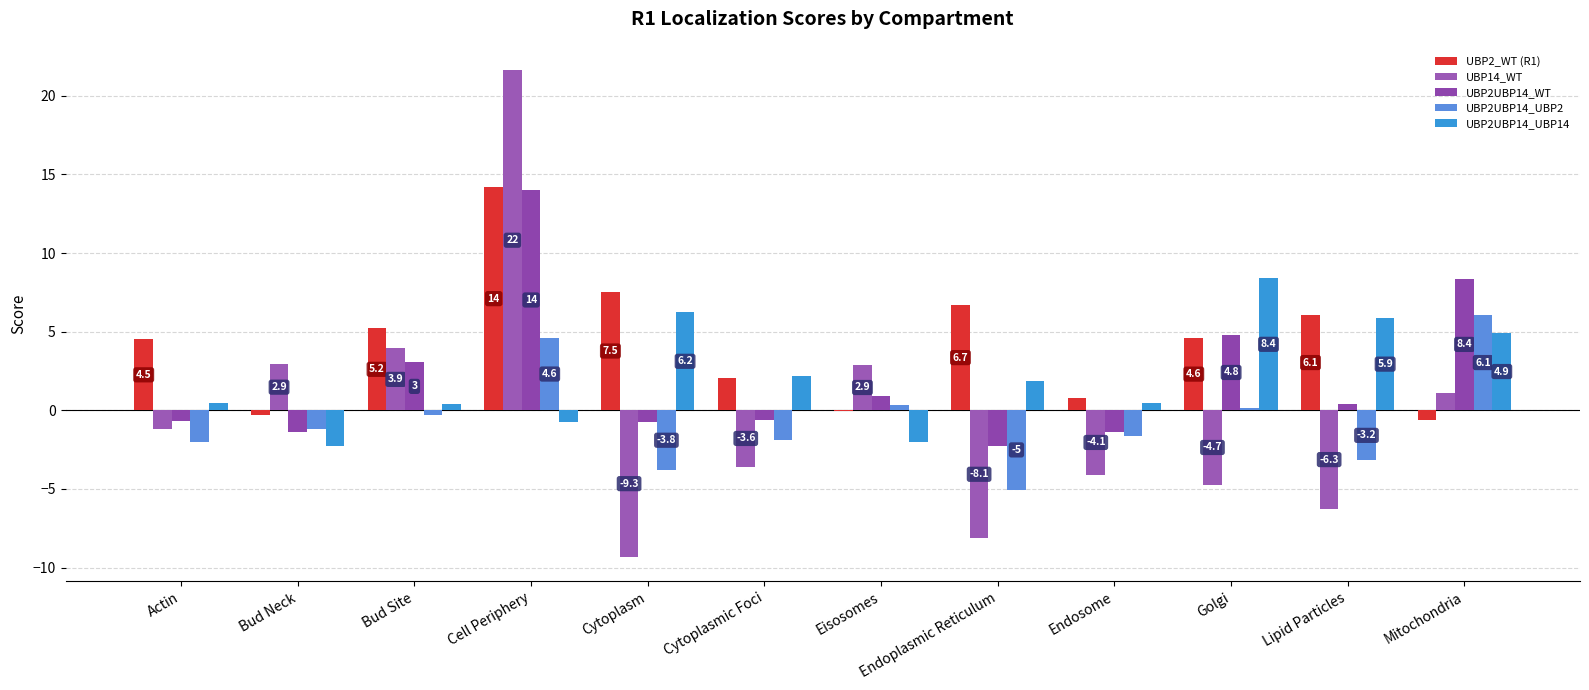

Does the chart contain stacked bars?

No